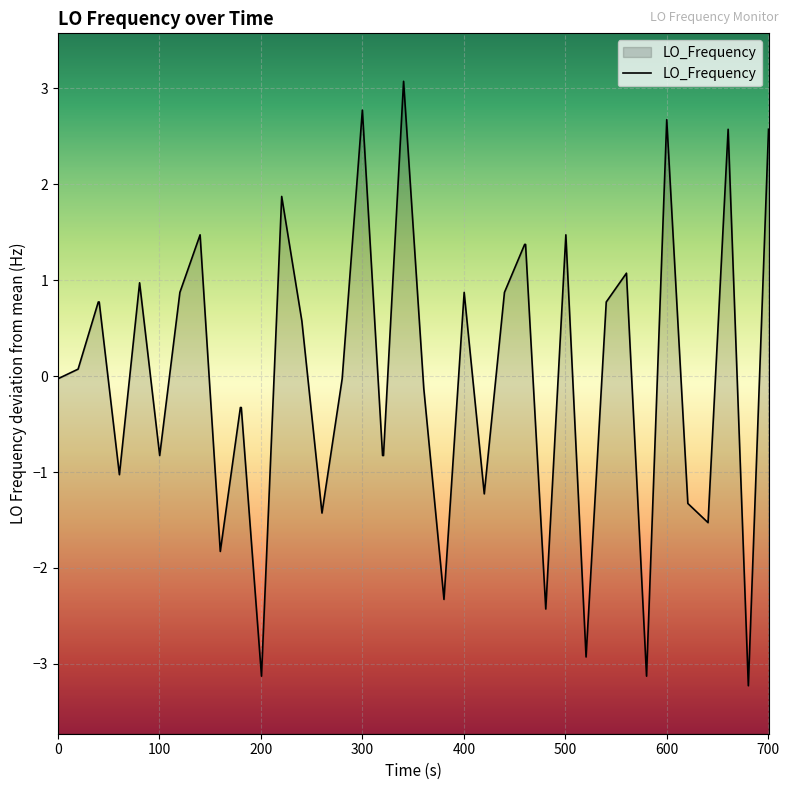

How many interior local peaks (higher than both neighbors) does the data have?

10